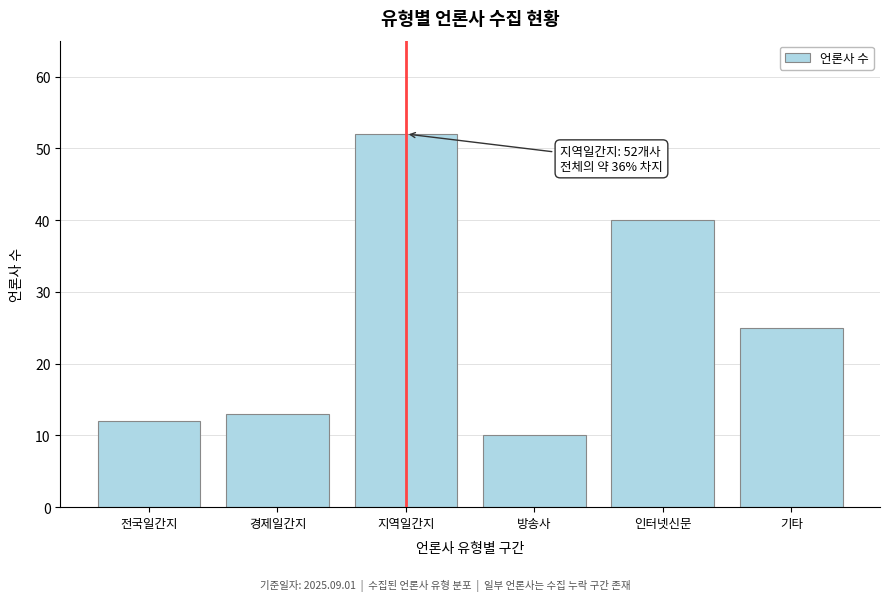

Reading left to right, list all the values displayed in this chart.

12	13	52	10	40	25